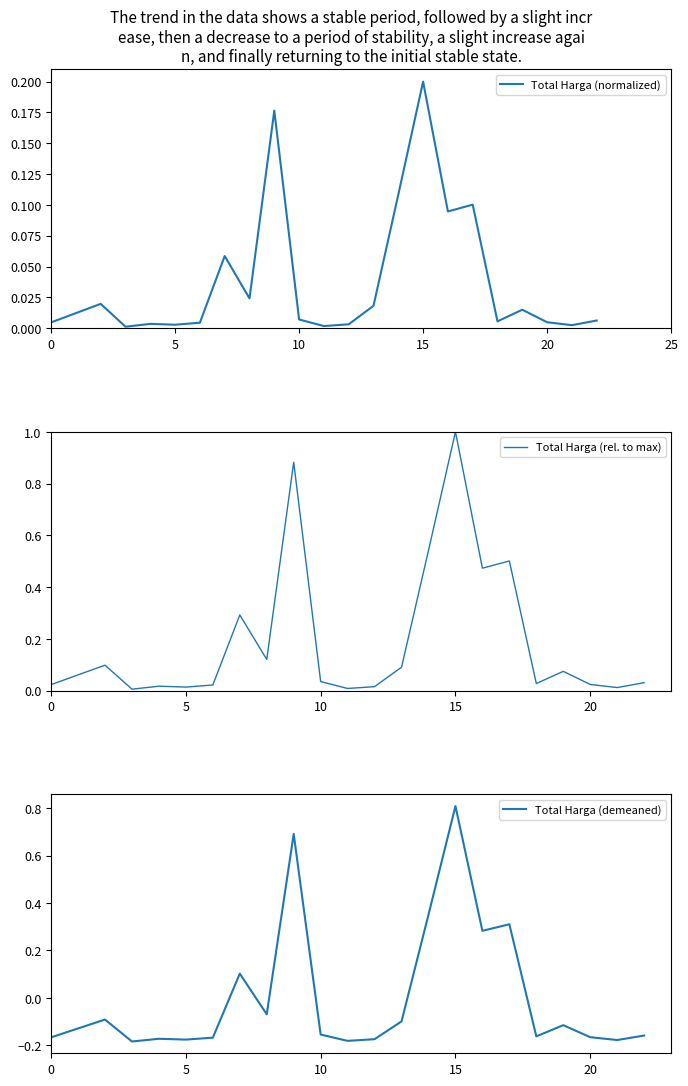

True or false: Total Harga (rel. to max) has more than 0 interior local peaks.

True